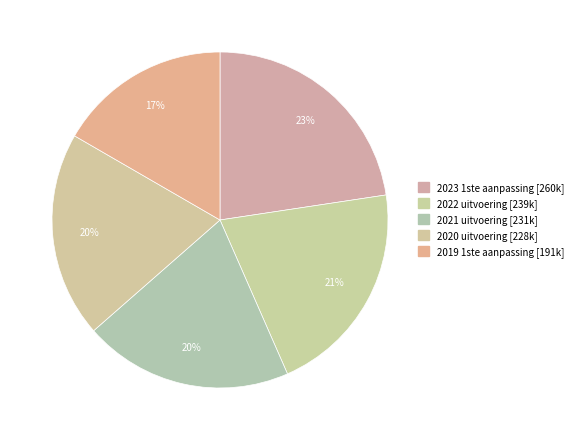

How many slices are in this pie chart?

5